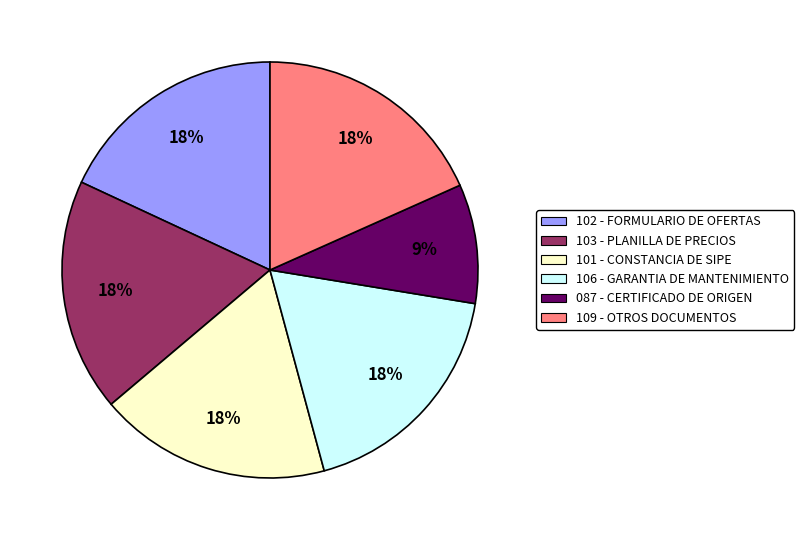

Which category has the smallest portion of the pie?

087 - CERTIFICADO DE ORIGEN